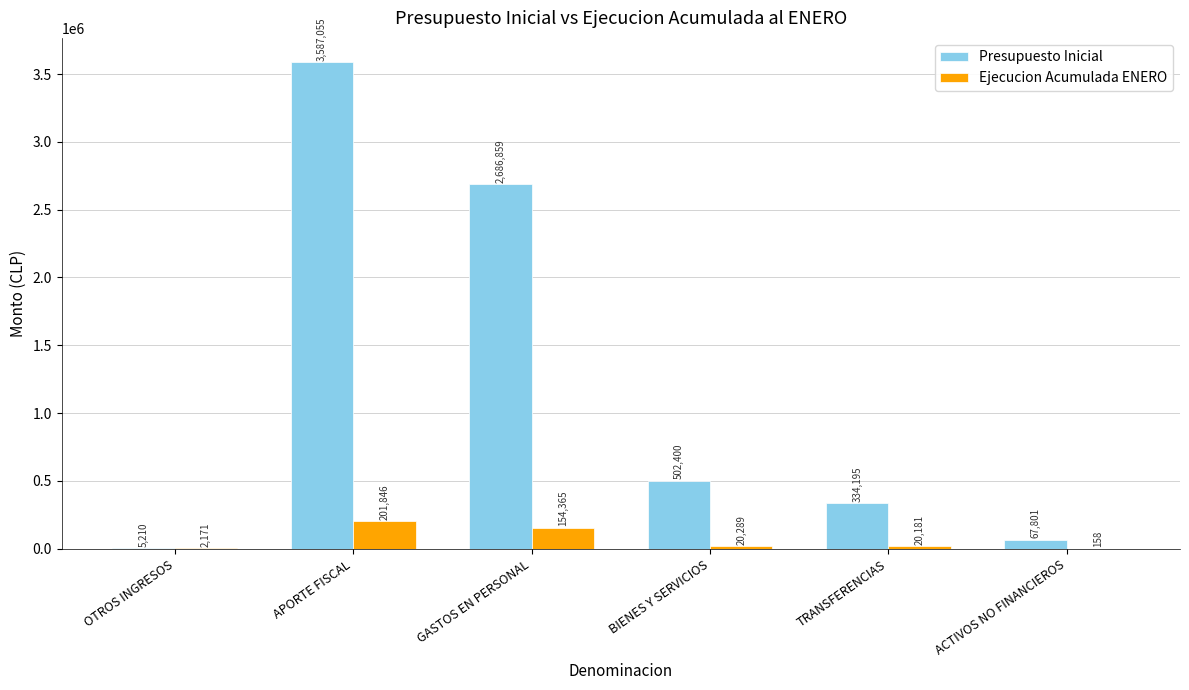

At which category is the sum across all series the highest?

APORTE FISCAL